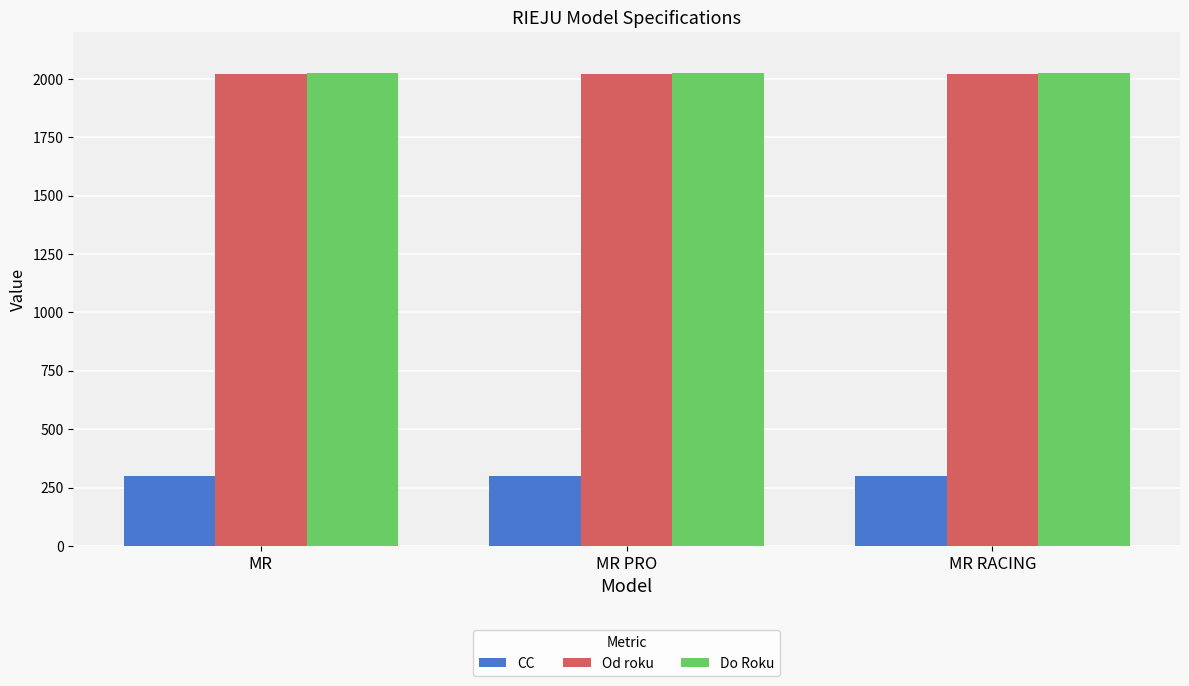

Is the value of Od roku at MR greater than the value of CC at MR PRO?

Yes